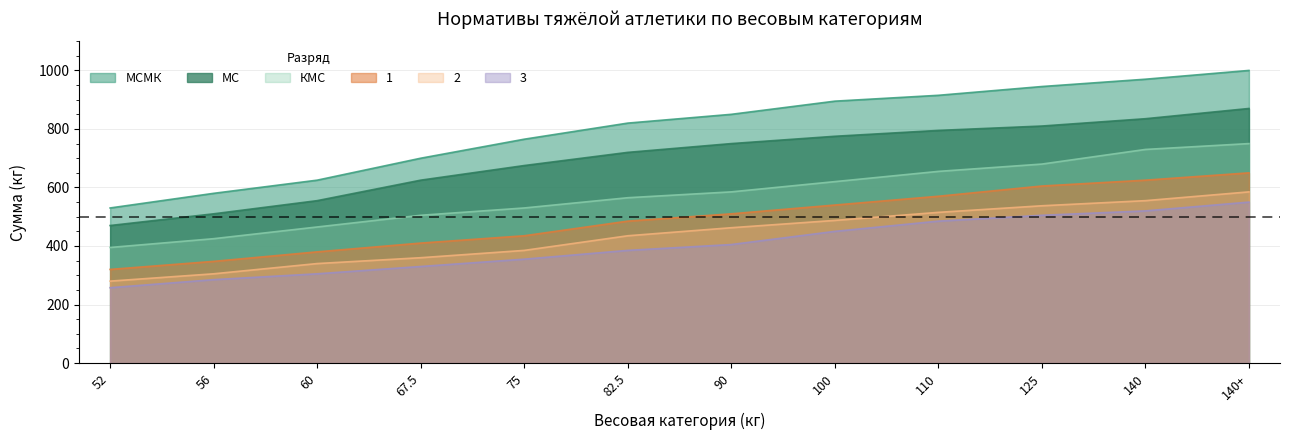

At which label does МСМК first exceed 850?

100